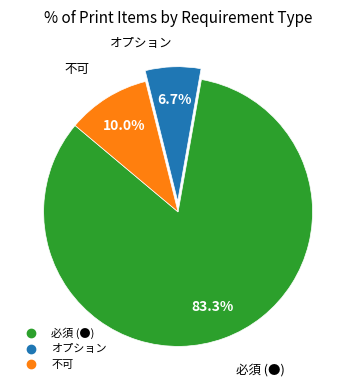

Count the number of slices in the pie.

3